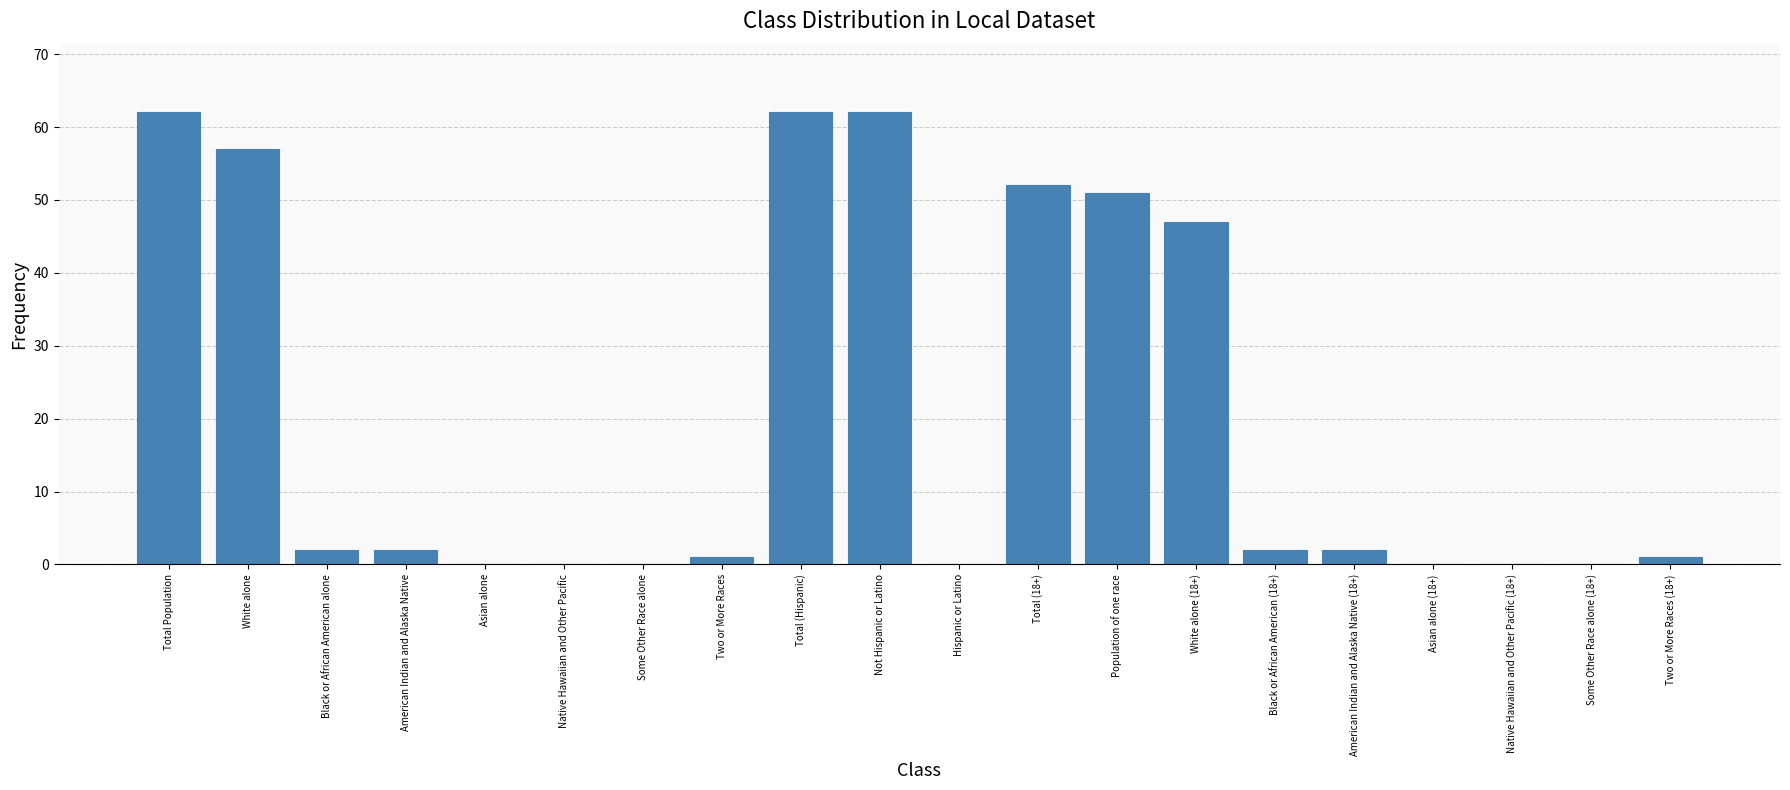

Reading right to left, list all the values displayed in this chart.

Two or More Races (18+)=1	Some Other Race alone (18+)=0	Native Hawaiian and Other Pacific (18+)=0	Asian alone (18+)=0	American Indian and Alaska Native (18+)=2	Black or African American (18+)=2	White alone (18+)=47	Population of one race=51	Total (18+)=52	Hispanic or Latino=0	Not Hispanic or Latino=62	Total (Hispanic)=62	Two or More Races=1	Some Other Race alone=0	Native Hawaiian and Other Pacific=0	Asian alone=0	American Indian and Alaska Native=2	Black or African American alone=2	White alone=57	Total Population=62